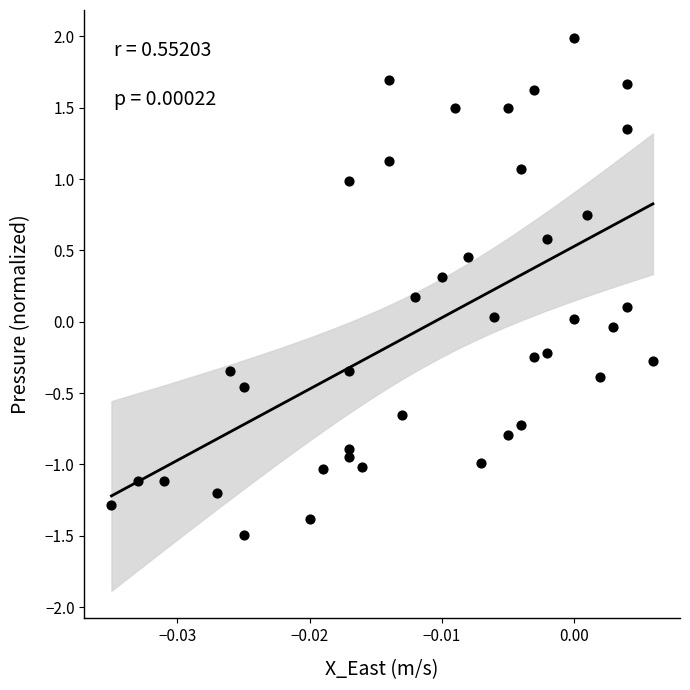

What is the range of Y values (max minus min)?

3.5